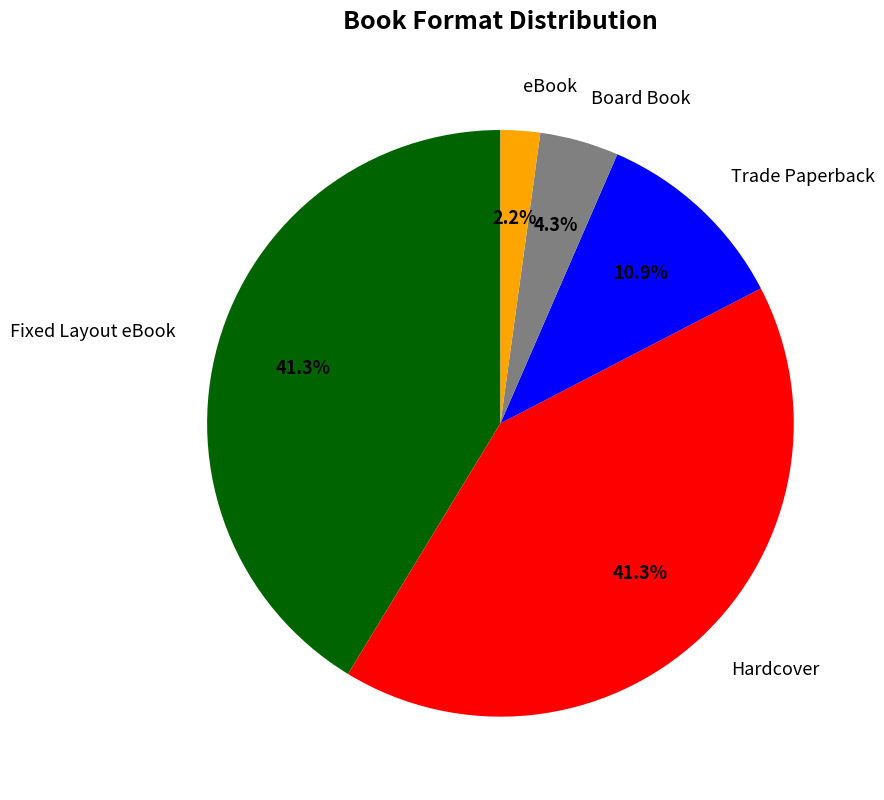

Is there any slice that represents more than half of the pie?

No